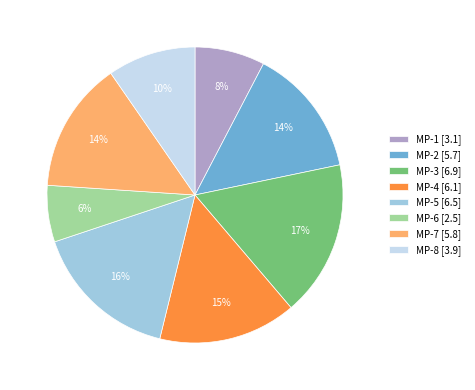

What percentage is the MP-4 slice, to the nearest percent?

15%